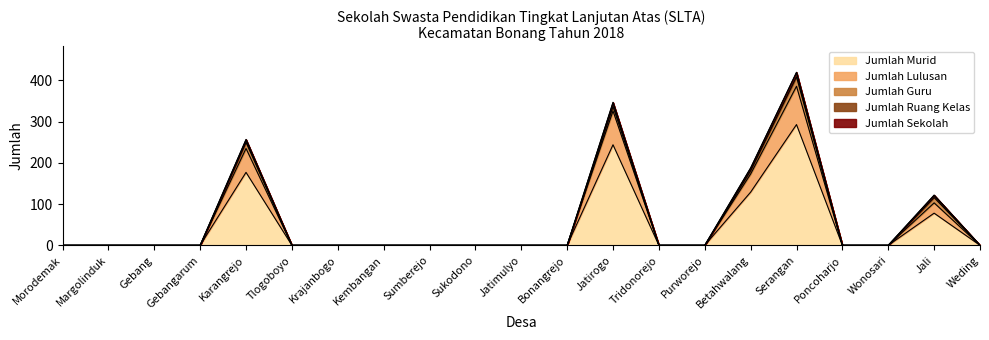

What position from the right is Bonangrejo?

10